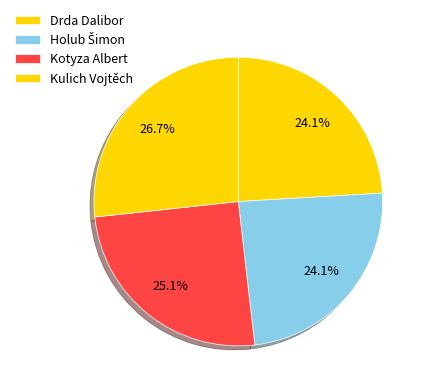

What portion of the pie excludes Drda Dalibor?

75.9%